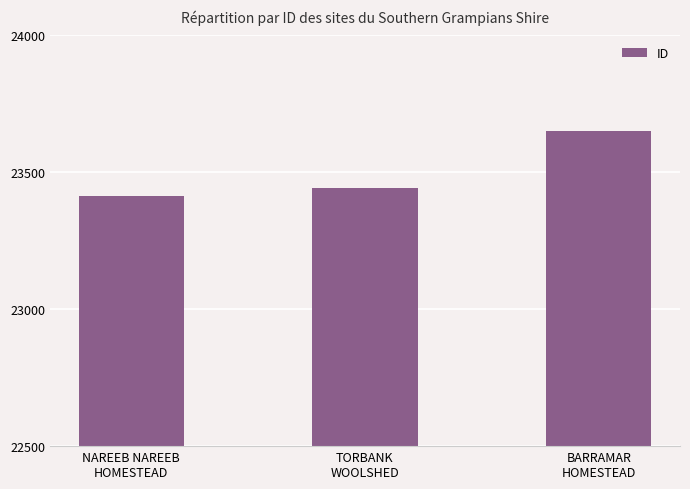

Between NAREEB NAREEB
HOMESTEAD and TORBANK
WOOLSHED, which is larger?

TORBANK
WOOLSHED